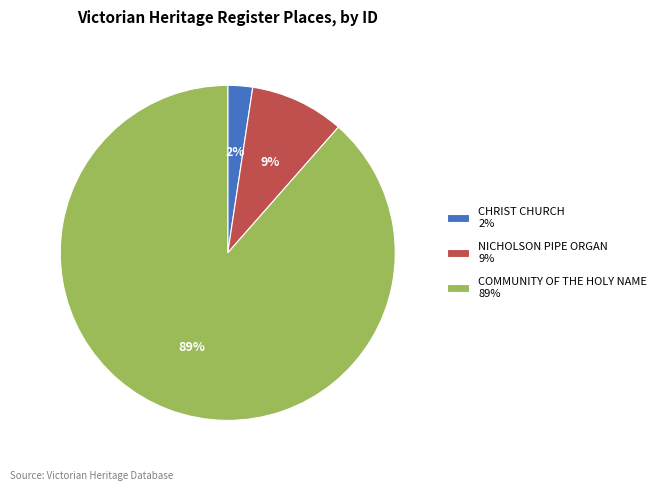

Which slice represents more than half of the pie?

COMMUNITY OF THE HOLY NAME 89%